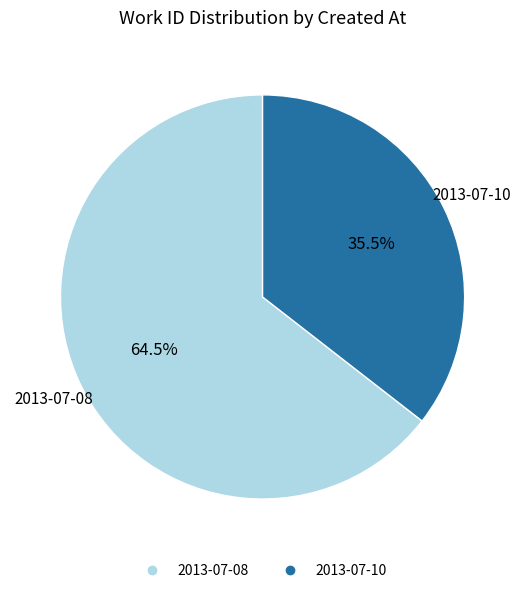

Is there any slice that represents more than half of the pie?

Yes